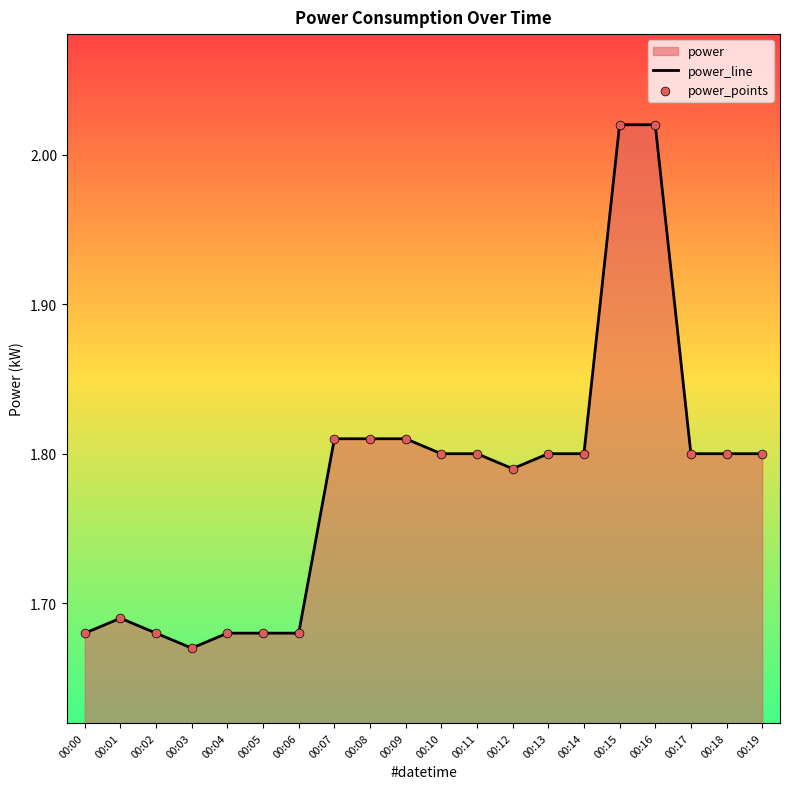

Between 00:16 and 00:07, which is larger?

00:16